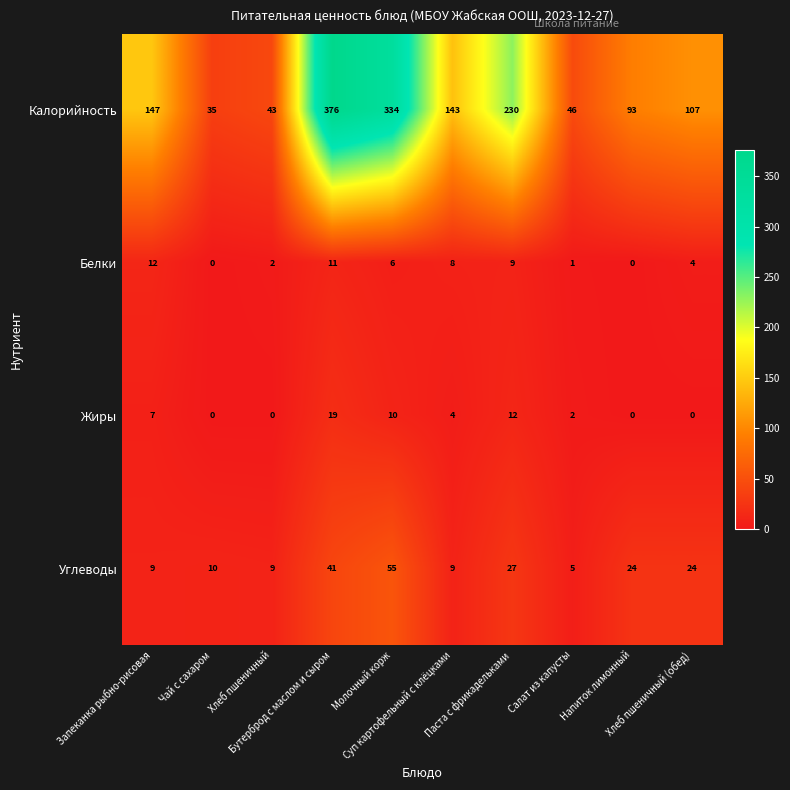

What is the lowest value of the Калорийность series?

35